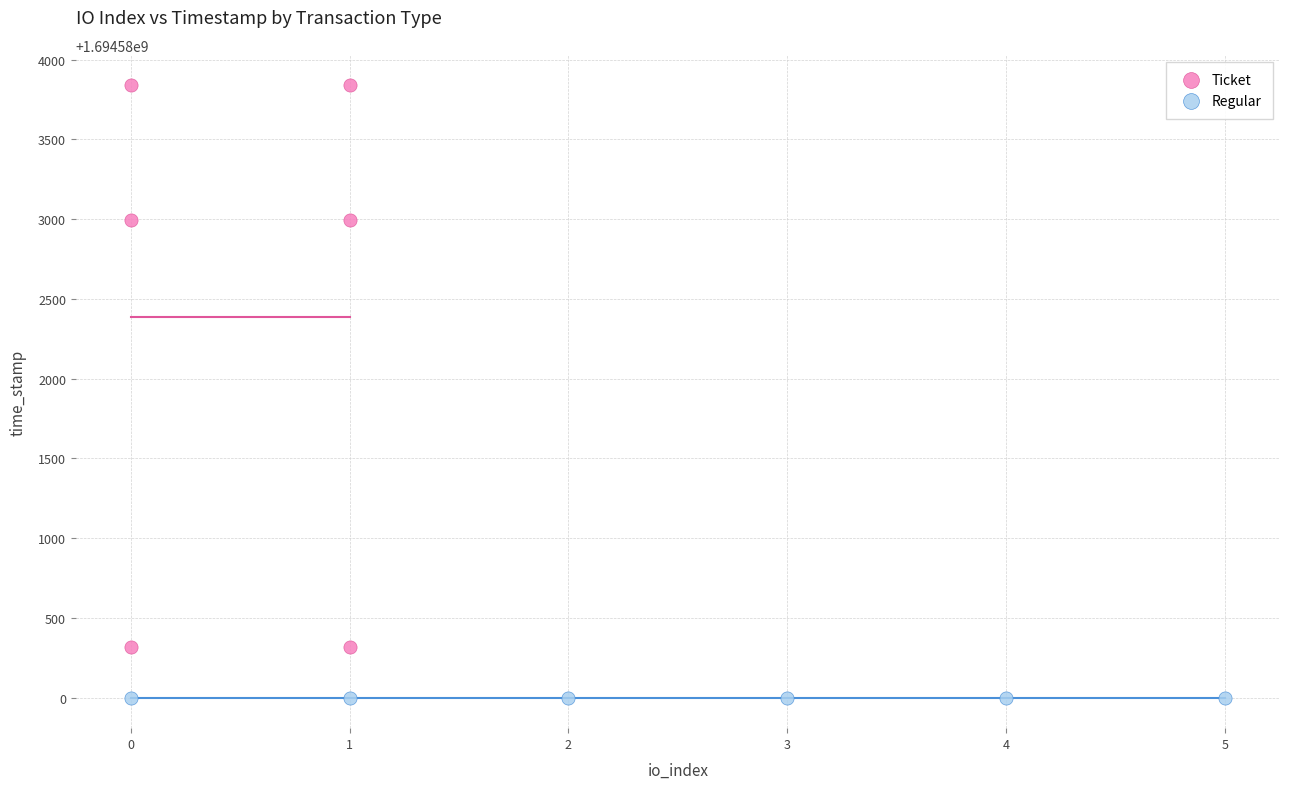

Which series reaches the minimum Y coordinate?

Regular